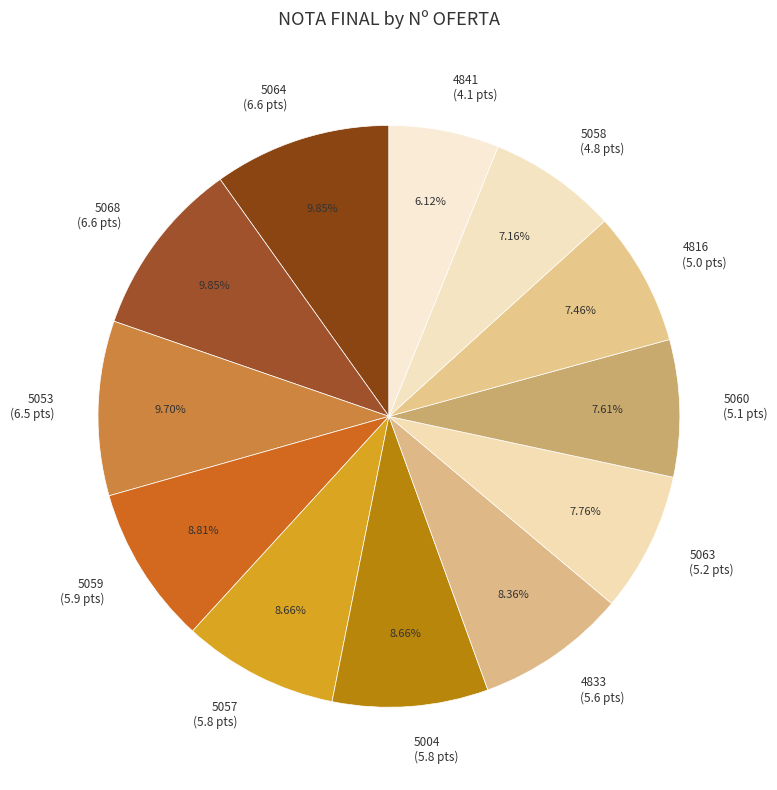

Does 5057 represent more than half of the total?

No